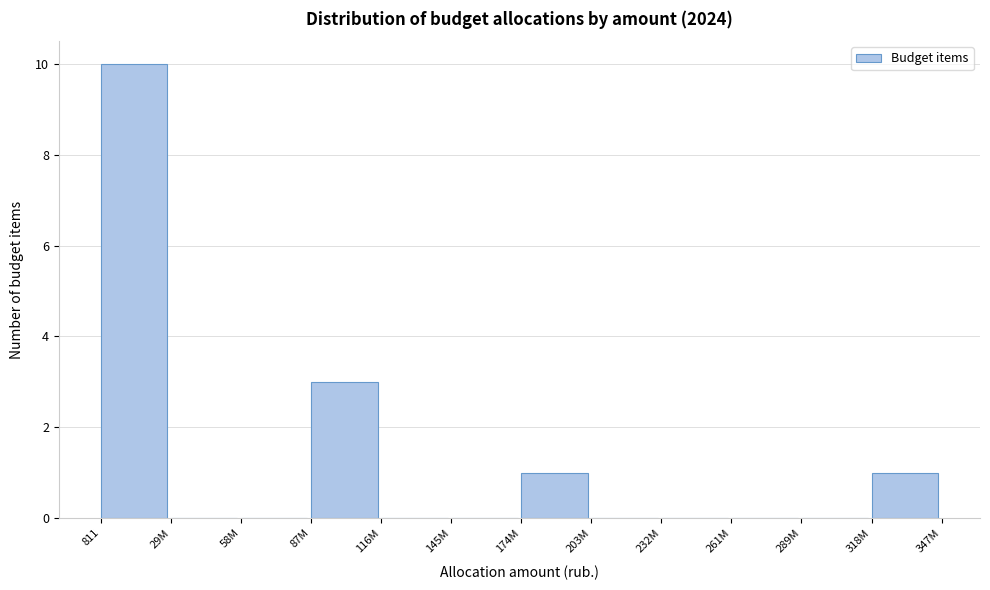

Reading left to right, list all the values displayed in this chart.

811=10	29M=0	58M=0	87M=3	116M=0	145M=0	174M=1	203M=0	232M=0	261M=0	289M=0	318M=1